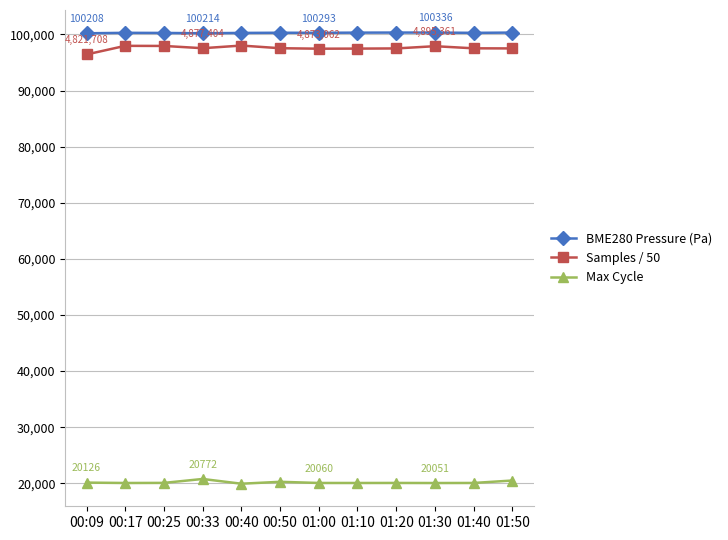

Is it true that Max Cycle equals 31701.2 at 01:20?

False